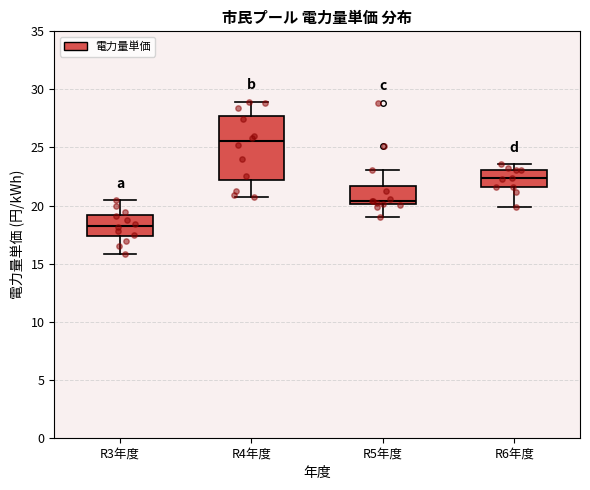

Where does the median line of the box for R4年度 sit on the y-axis? The values are not printed on the chart, so give them approximately, as read against the axis.

25.5